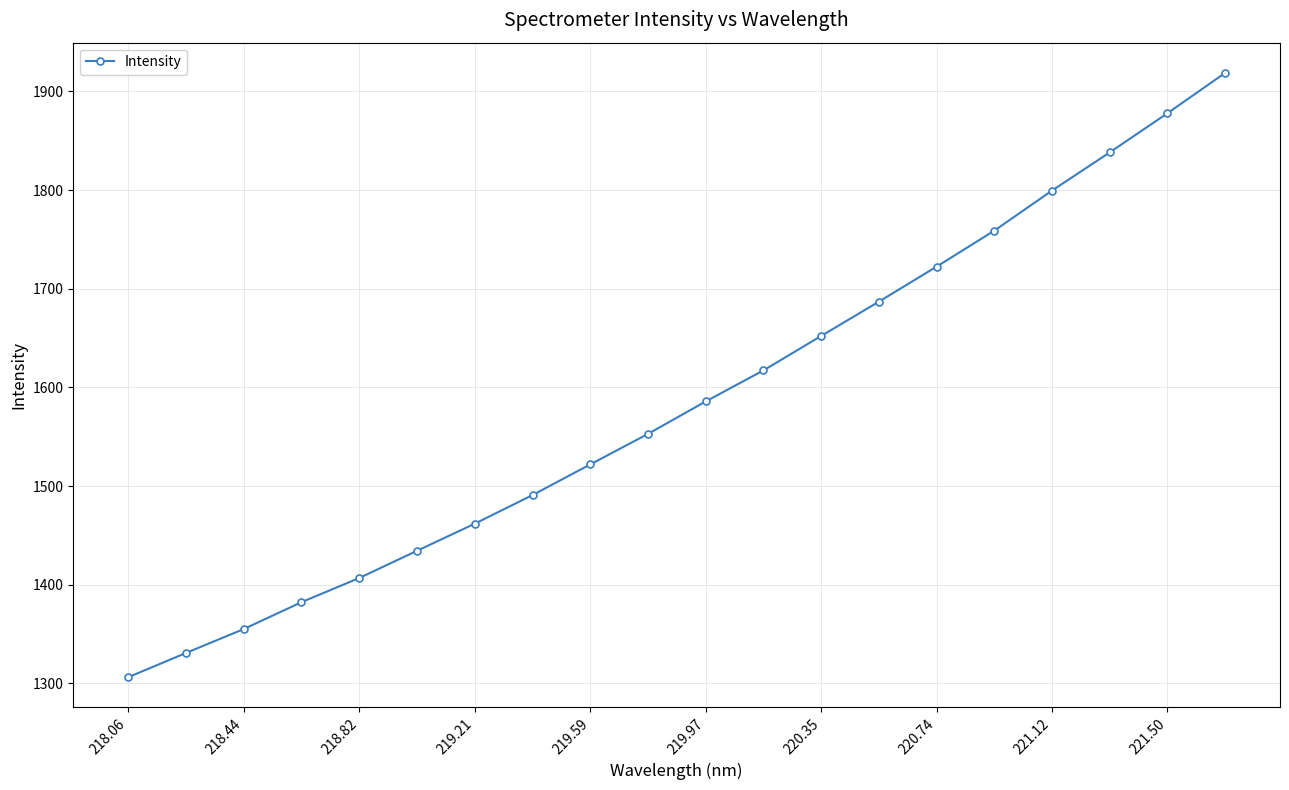

How many distinct data groups are displayed?

1